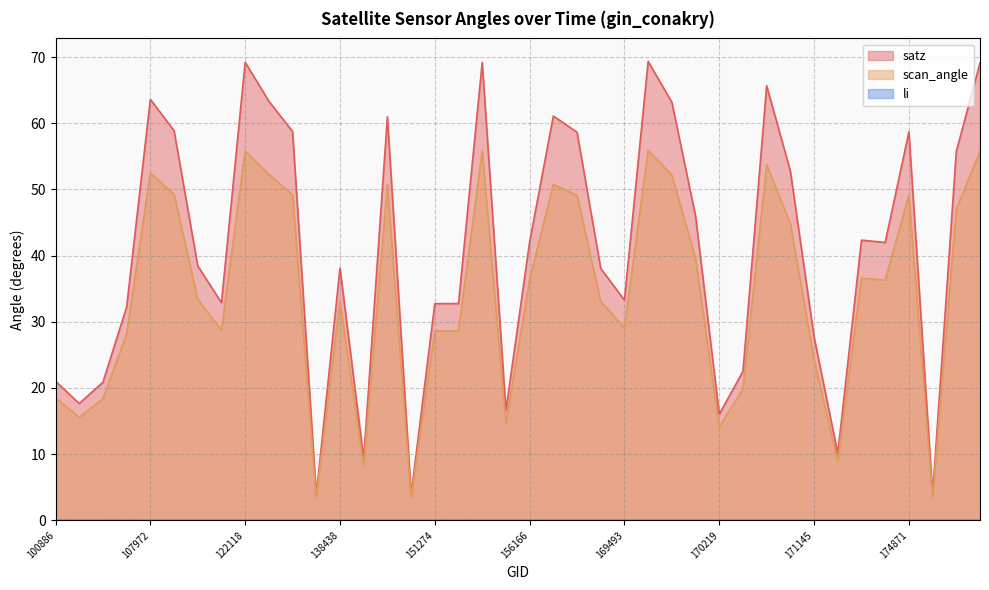

At how many categories does at least one series exceed 31?

28